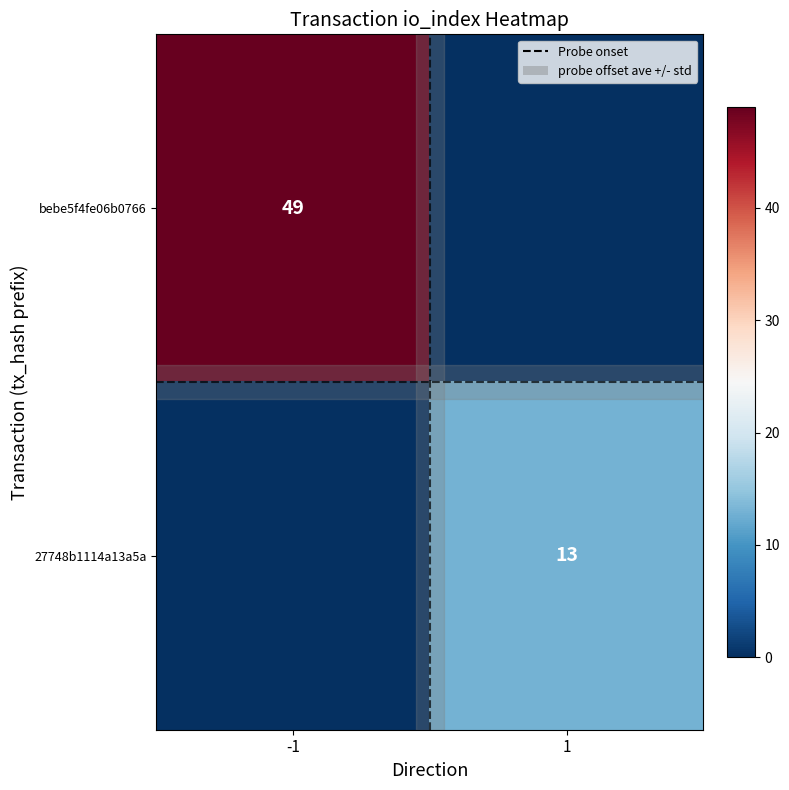

True or false: bebe5f4fe06b0766 has a value of 86 at -1.

False